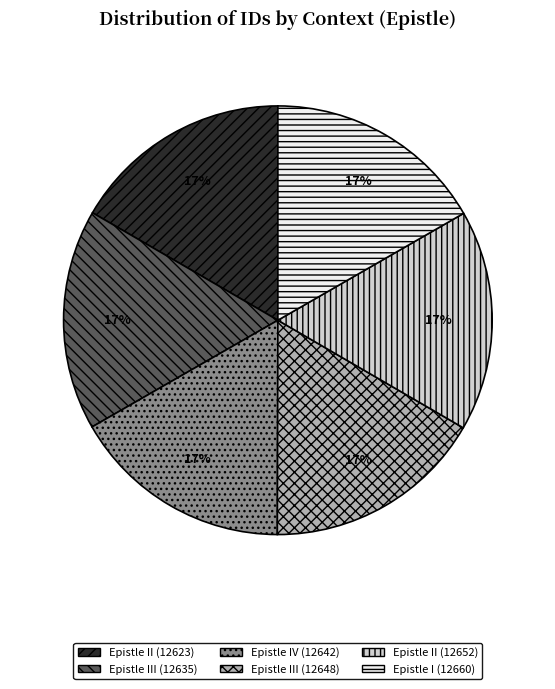

Is there any slice that represents more than half of the pie?

No